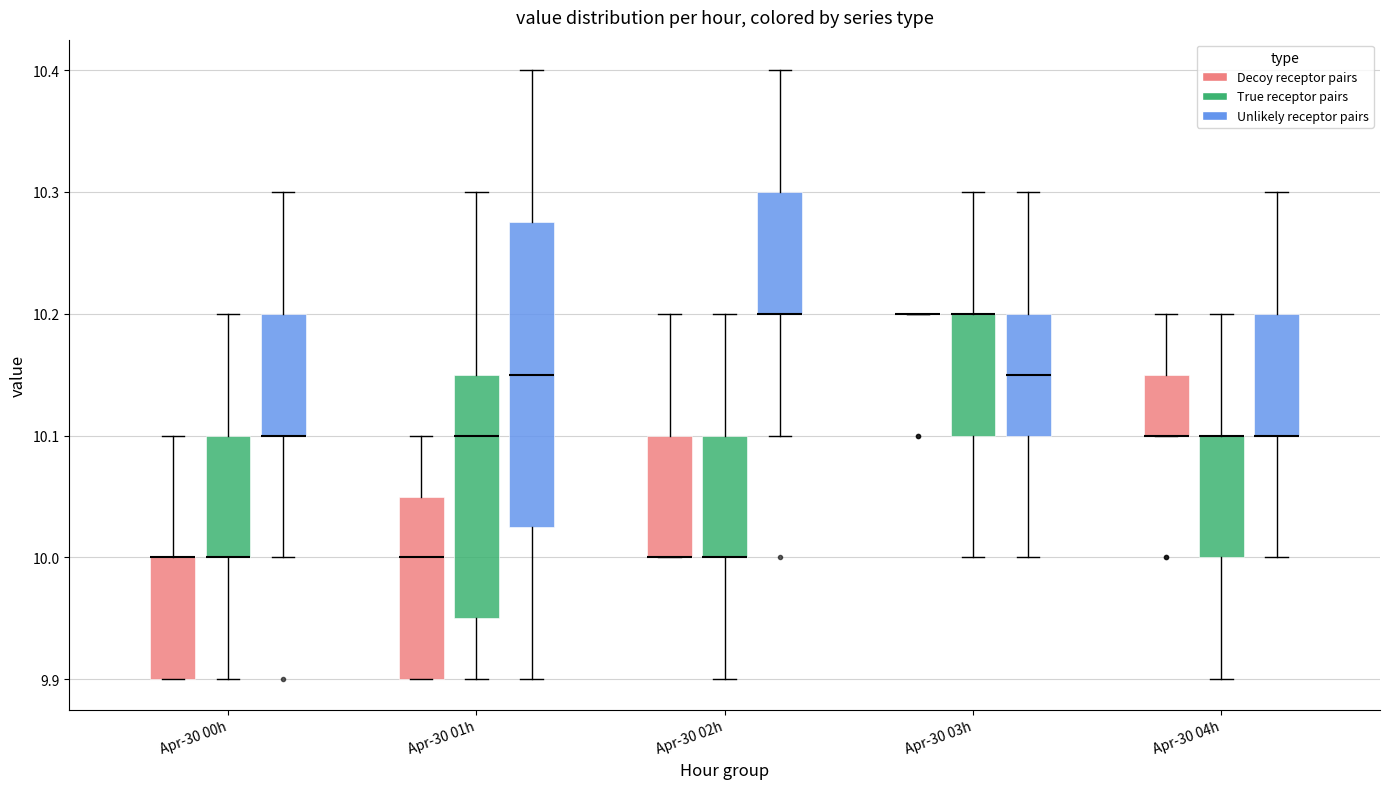

Which box is the tallest, from its lower edge to its upper edge?

Apr-30 01h (Unlikely receptor pairs)